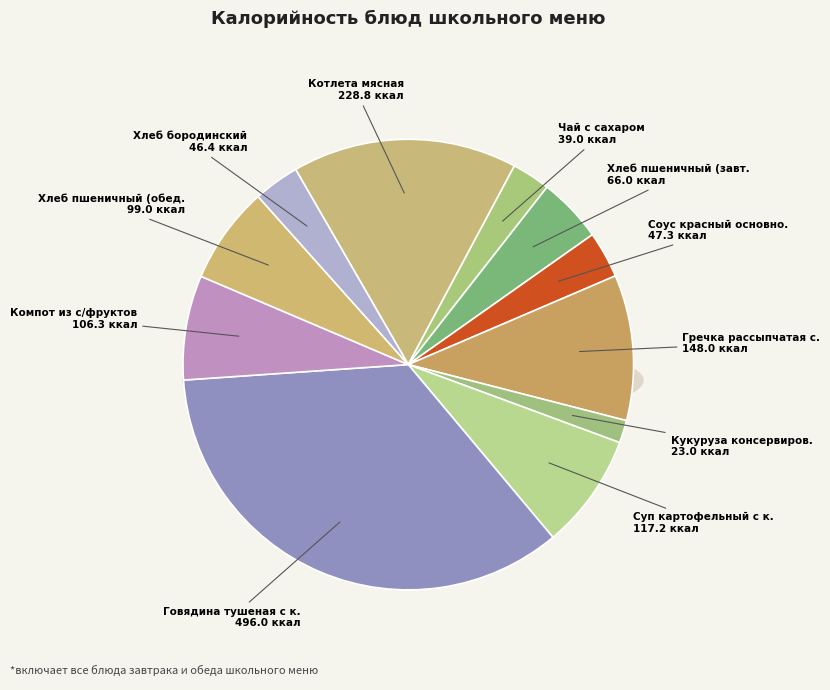

To the nearest percent, what is the difference between the largest and smallest slice percentages?

33%